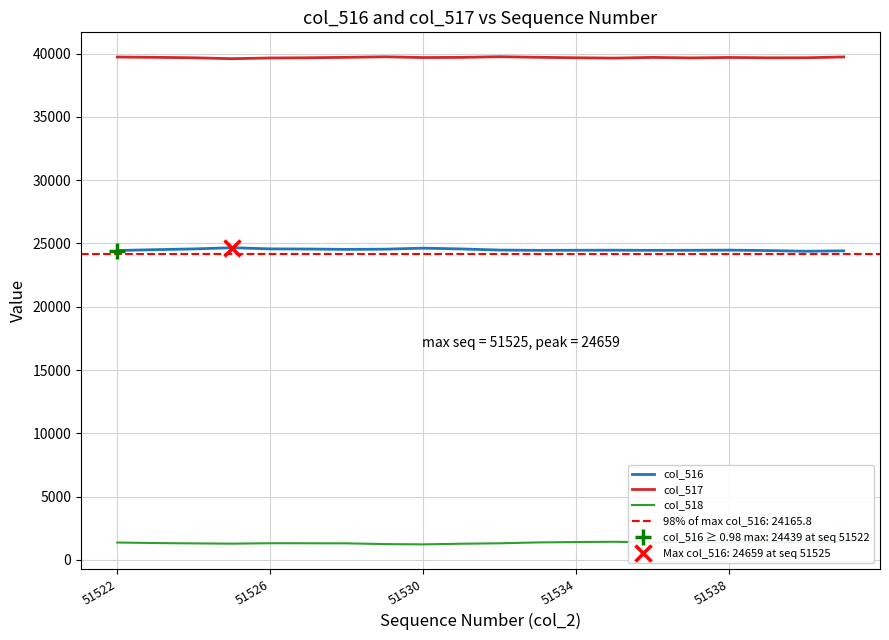

The col_517 series shows 39689 at 51538. True or false?

True